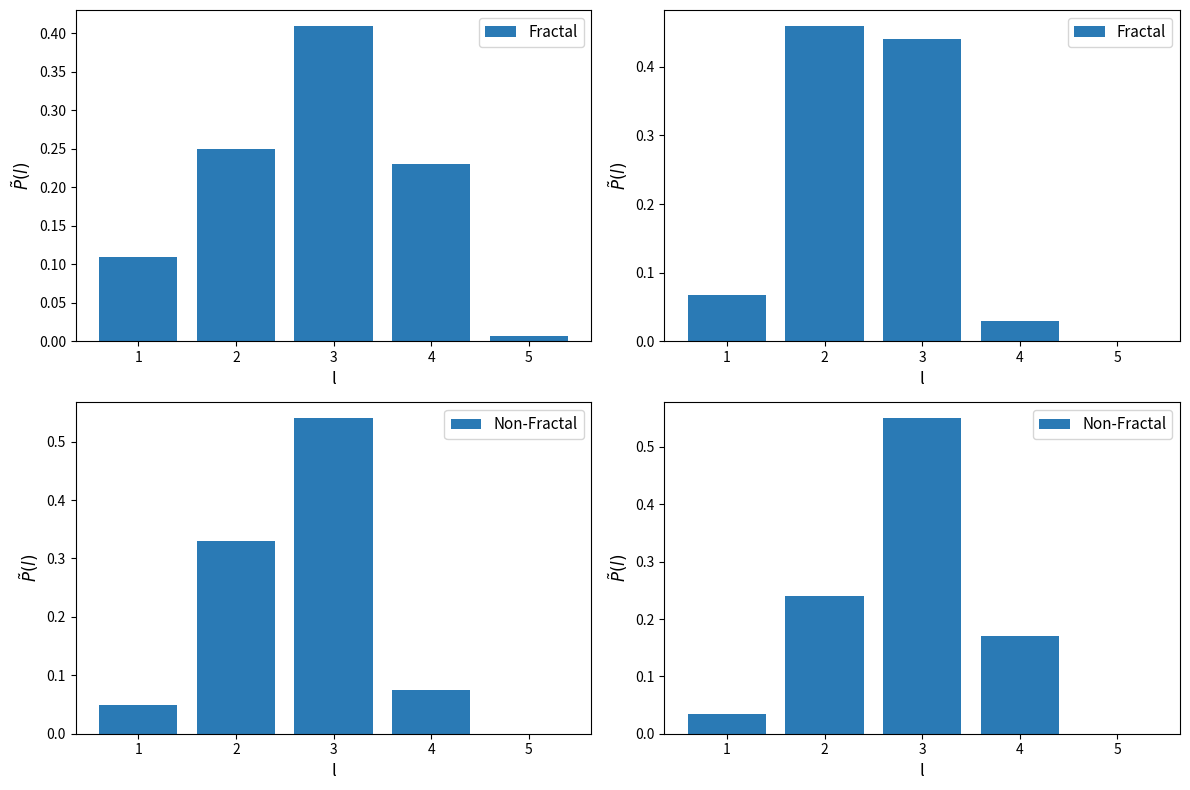

What is the total value across all series at 1?

0.1